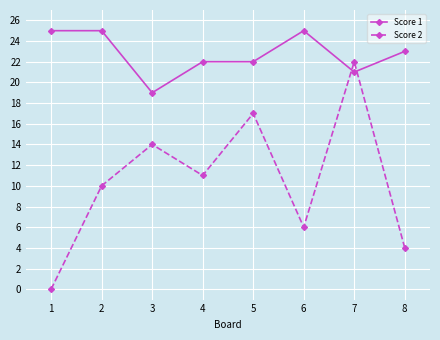

Does the chart have visible grid lines?

Yes